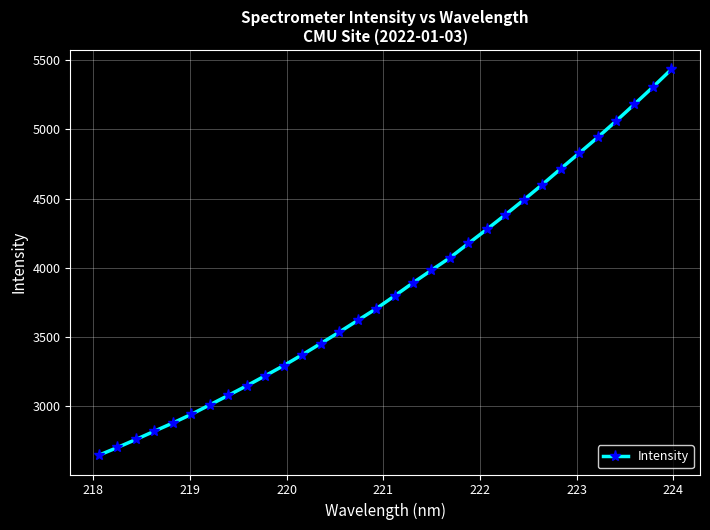

What is the difference between the maximum and minimum values?

2789.3